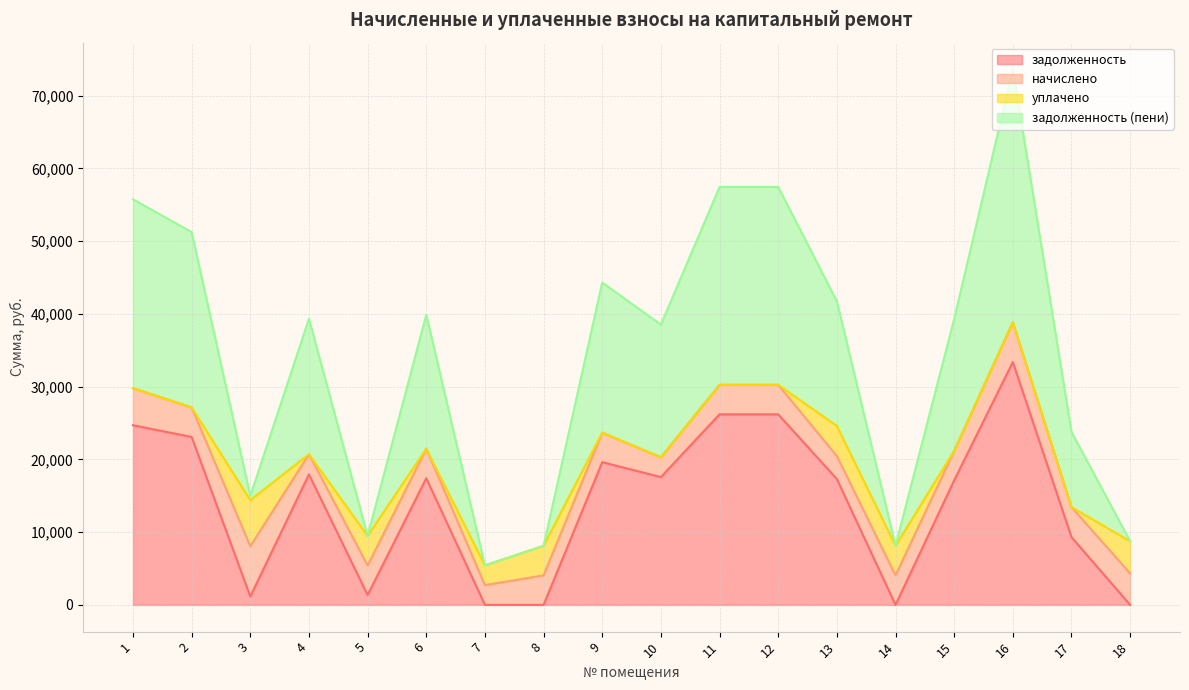

What is the total value across all series at 2?

51257.3